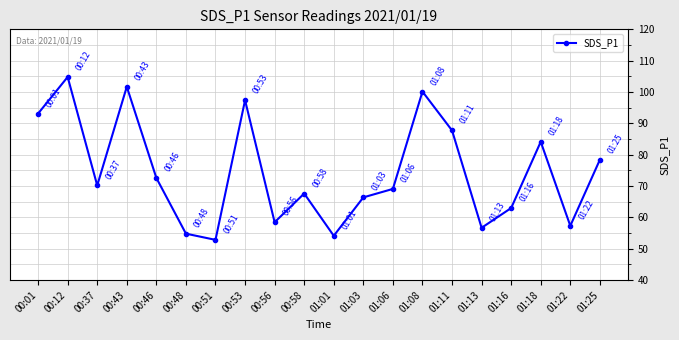

What is the change in value from 00:56 to 01:01?

-4.3